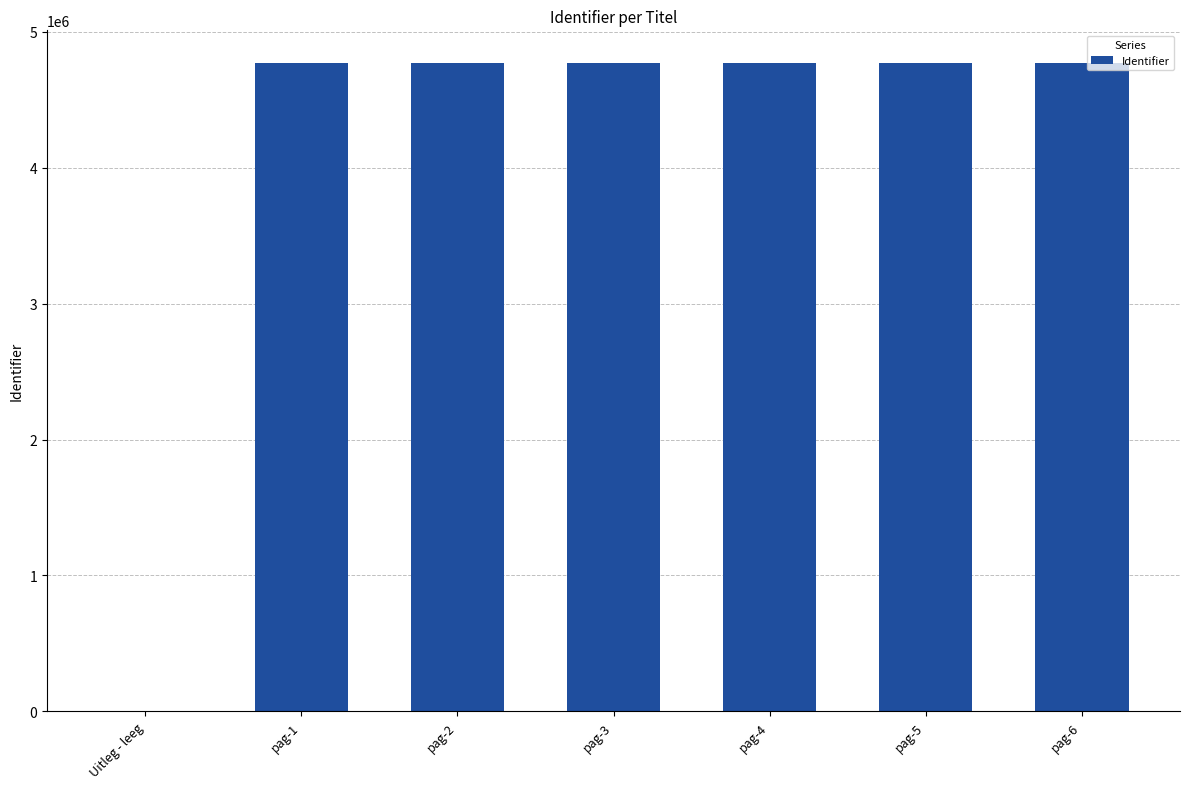

At which label is the value closest to 2386089?

pag-1